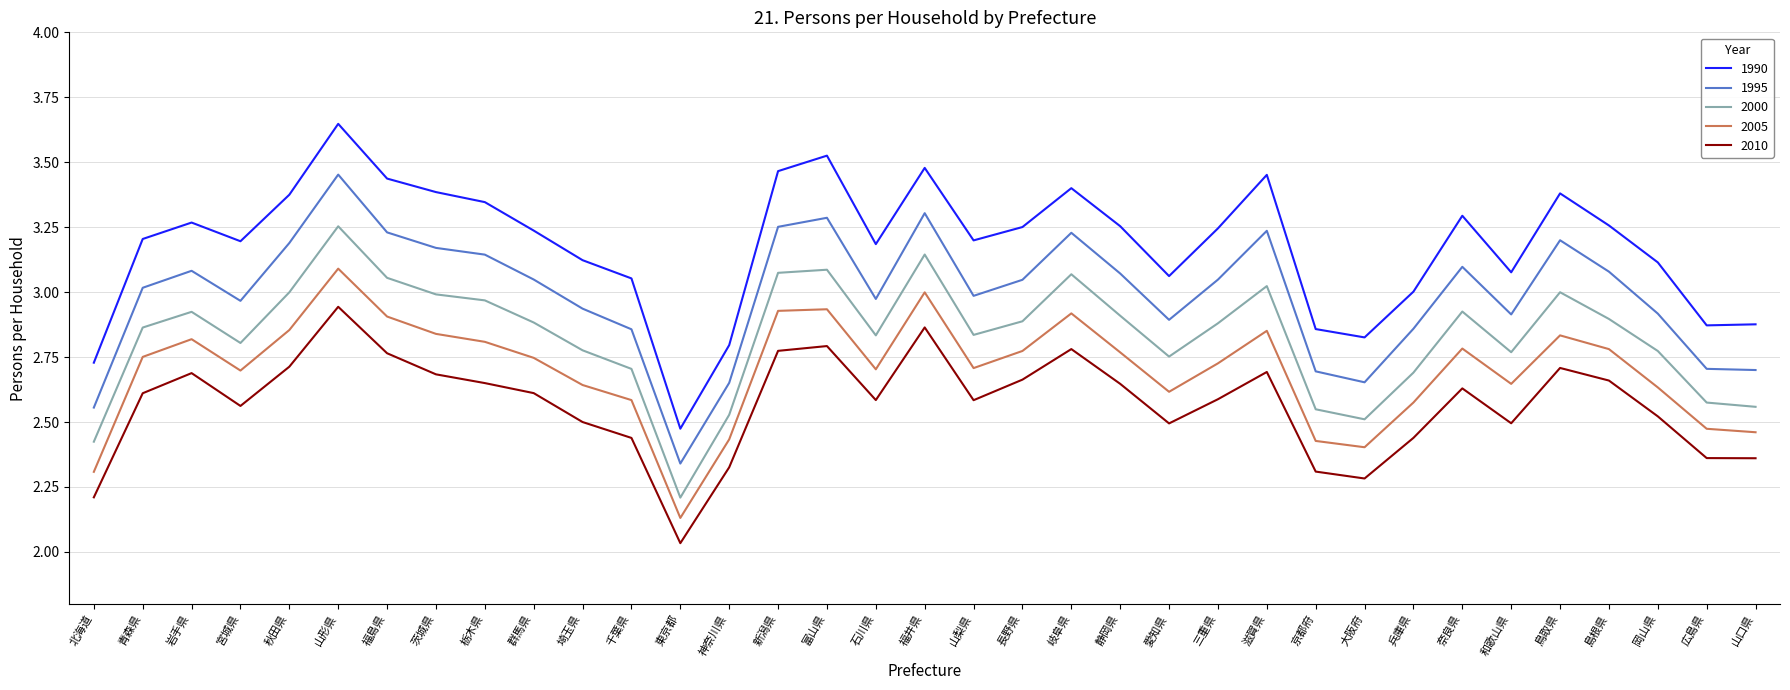

Which series has the largest total across all categories?

1990